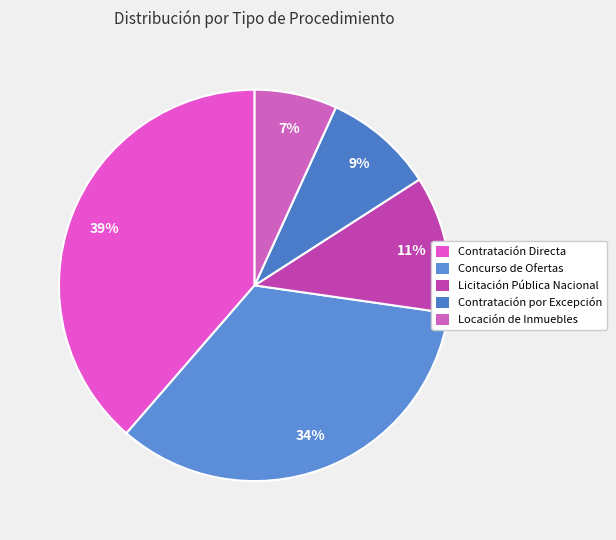

How many slices are in this pie chart?

5